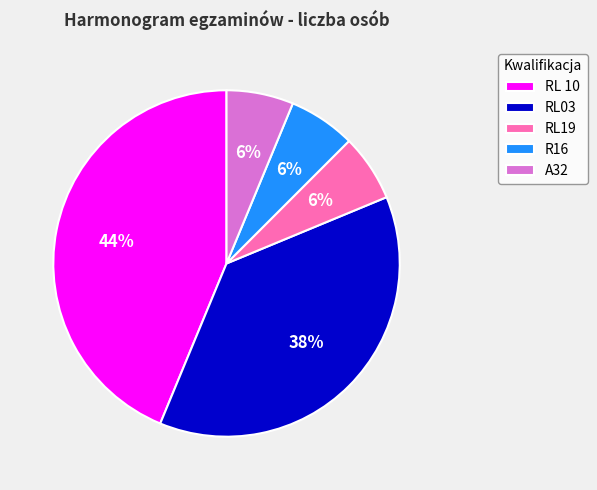

Is the sum of RL19 and R16 greater than half?

No